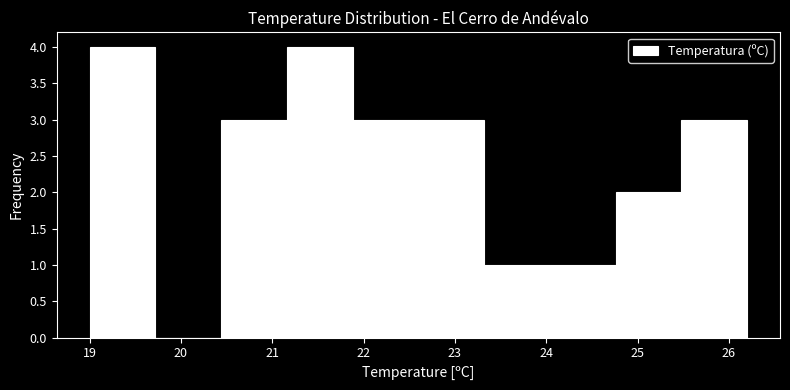

Reading left to right, list every bar in this chart as the range it spans on the x-axis followed by its height. Neither the bar edges nor the heights are printed on the chart, so give them approximately, as read against the axes.

19.00 to 19.72: 4
19.72 to 20.44: 0
20.44 to 21.16: 3
21.16 to 21.88: 4
21.88 to 22.60: 3
22.60 to 23.32: 3
23.32 to 24.04: 1
24.04 to 24.76: 1
24.76 to 25.48: 2
25.48 to 26.20: 3